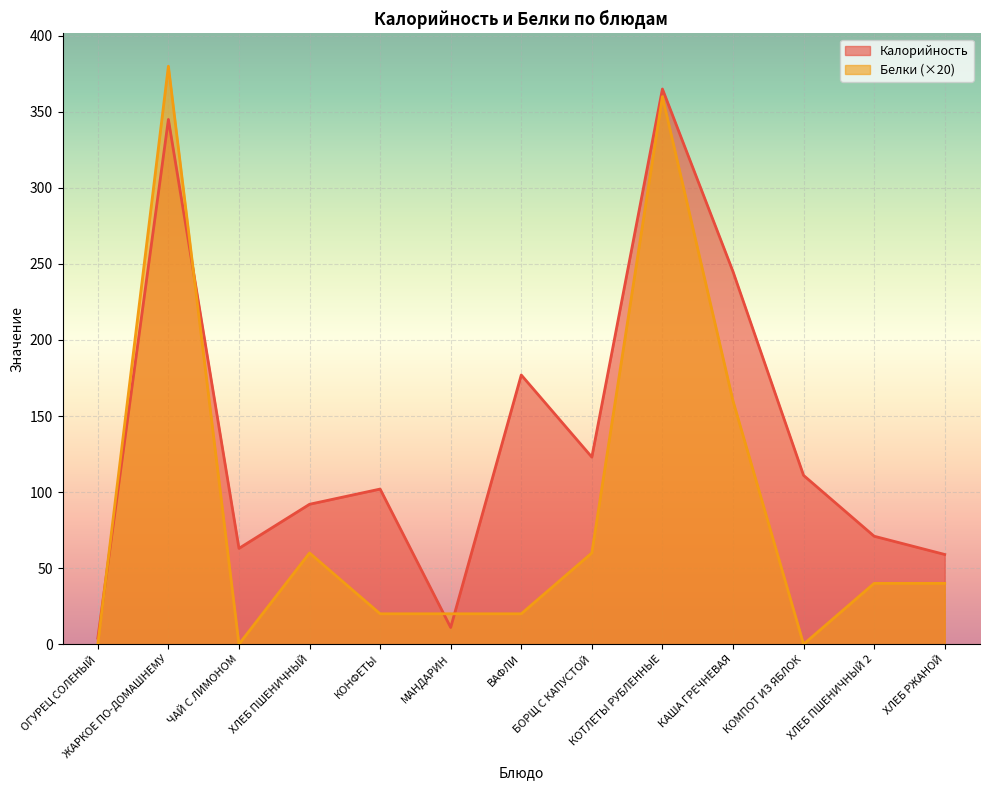

At which label does Калорийность first exceed 102?

ЖАРКОЕ ПО-ДОМАШНЕМУ